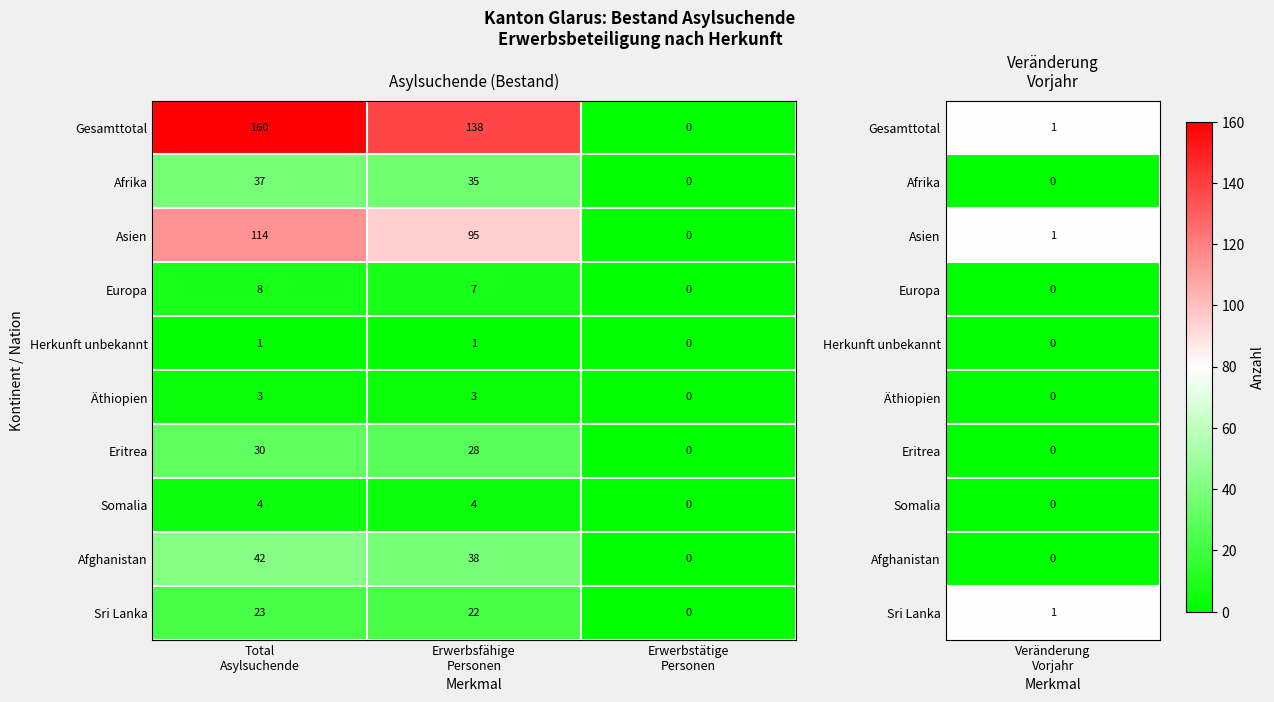

Reading left to right, list all the values displayed in this chart.

Gesamttotal: 160	138	0
Afrika: 37	35	0
Asien: 114	95	0
Europa: 8	7	0
Herkunft unbekannt: 1	1	0
Äthiopien: 3	3	0
Eritrea: 30	28	0
Somalia: 4	4	0
Afghanistan: 42	38	0
Sri Lanka: 23	22	0